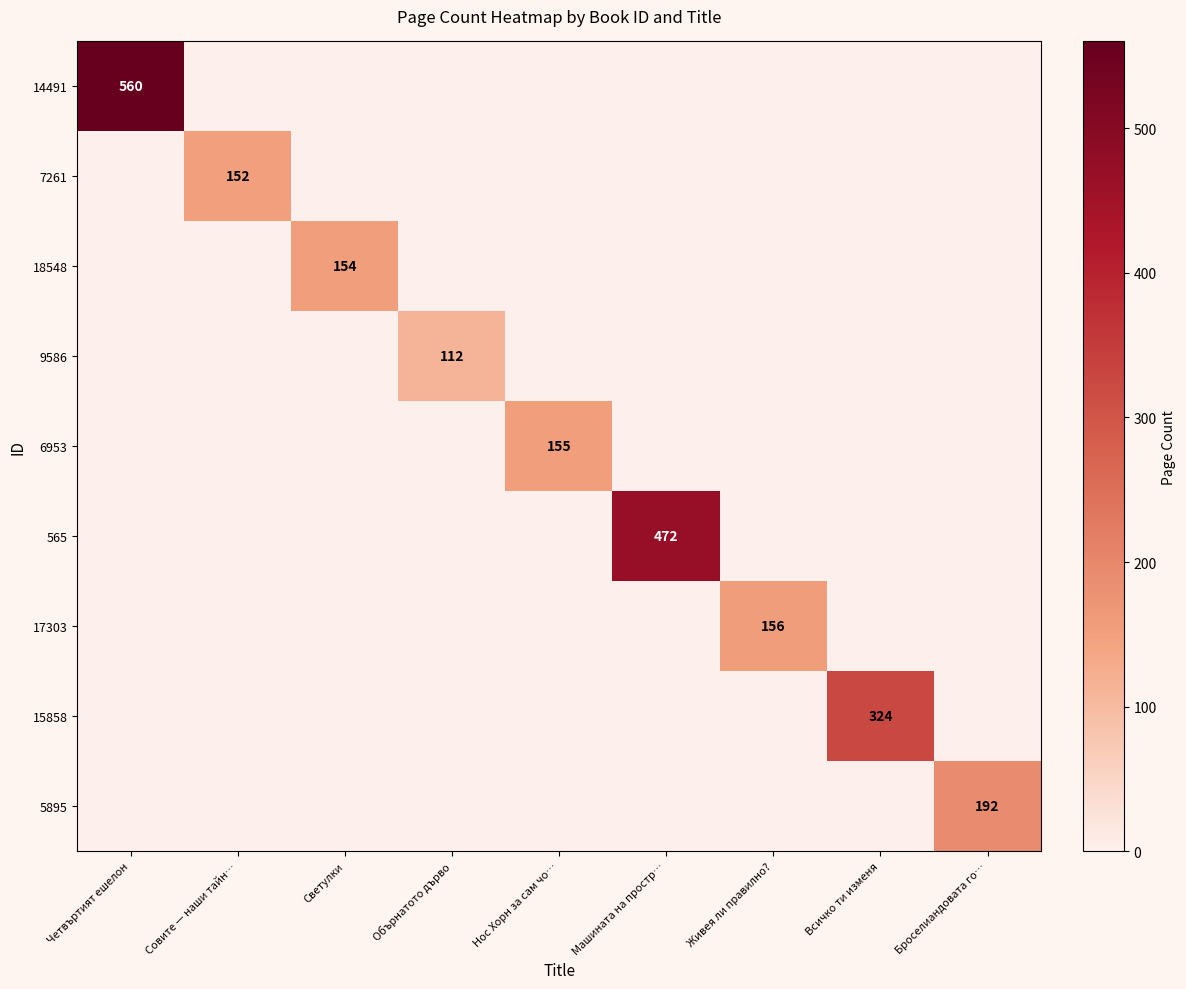

How many series are shown in this chart?

9